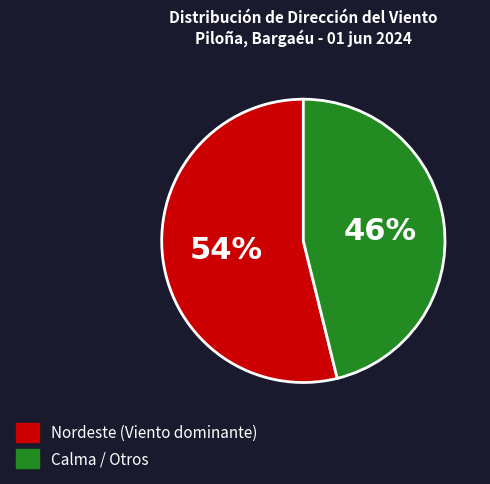

How many segments does this pie chart have?

2